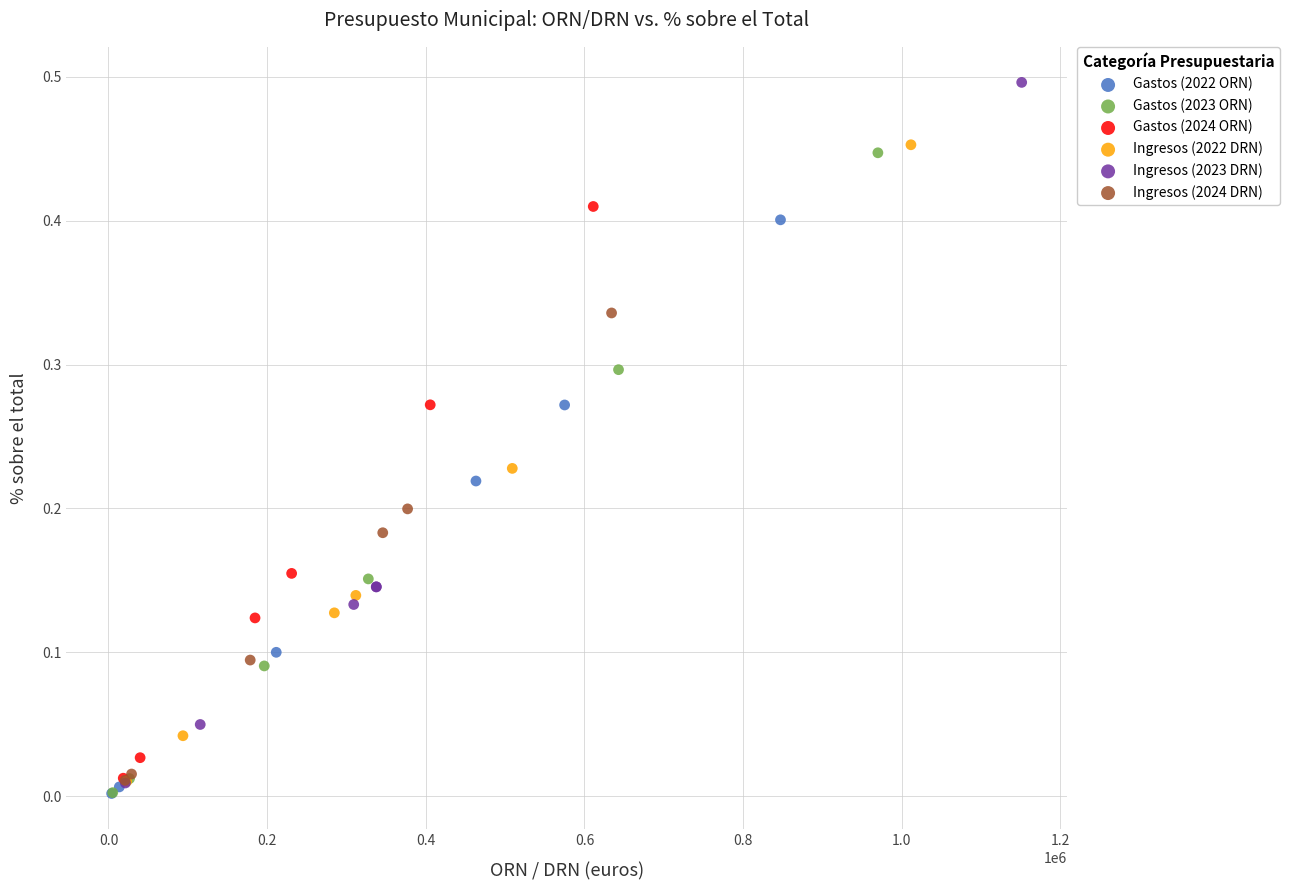

What are all the series names shown in the legend?

Gastos (2022 ORN), Gastos (2023 ORN), Gastos (2024 ORN), Ingresos (2022 DRN), Ingresos (2023 DRN), Ingresos (2024 DRN)